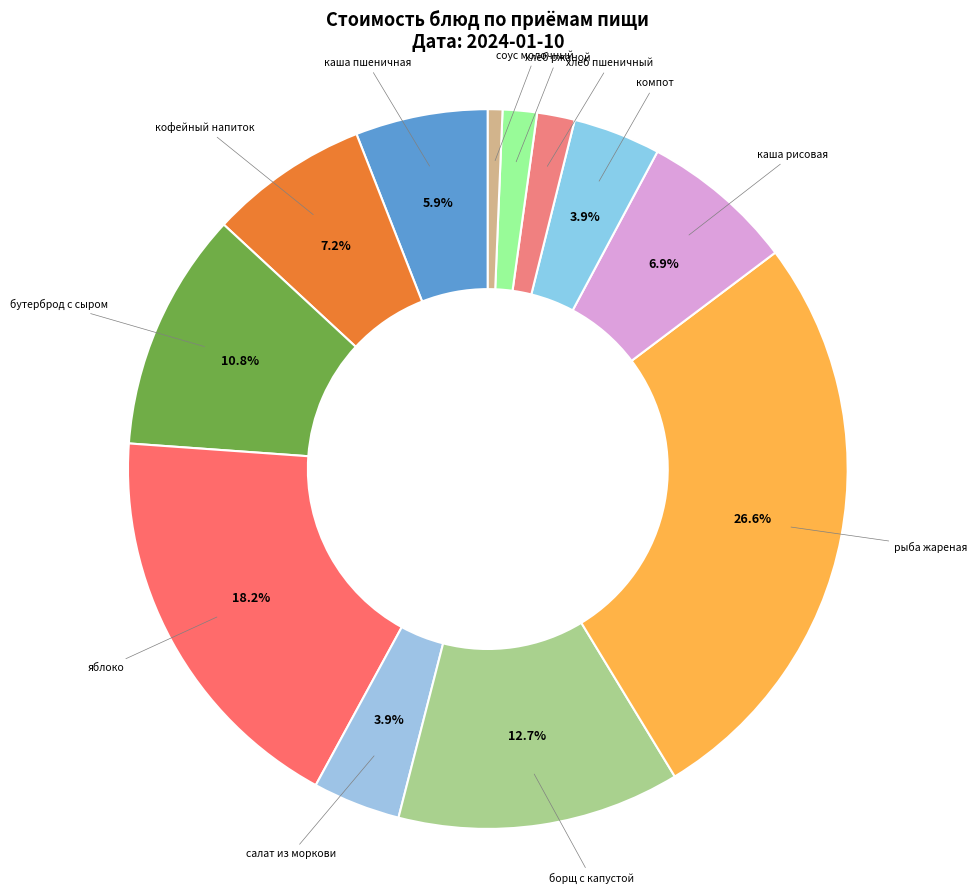

How many slices are in this pie chart?

12